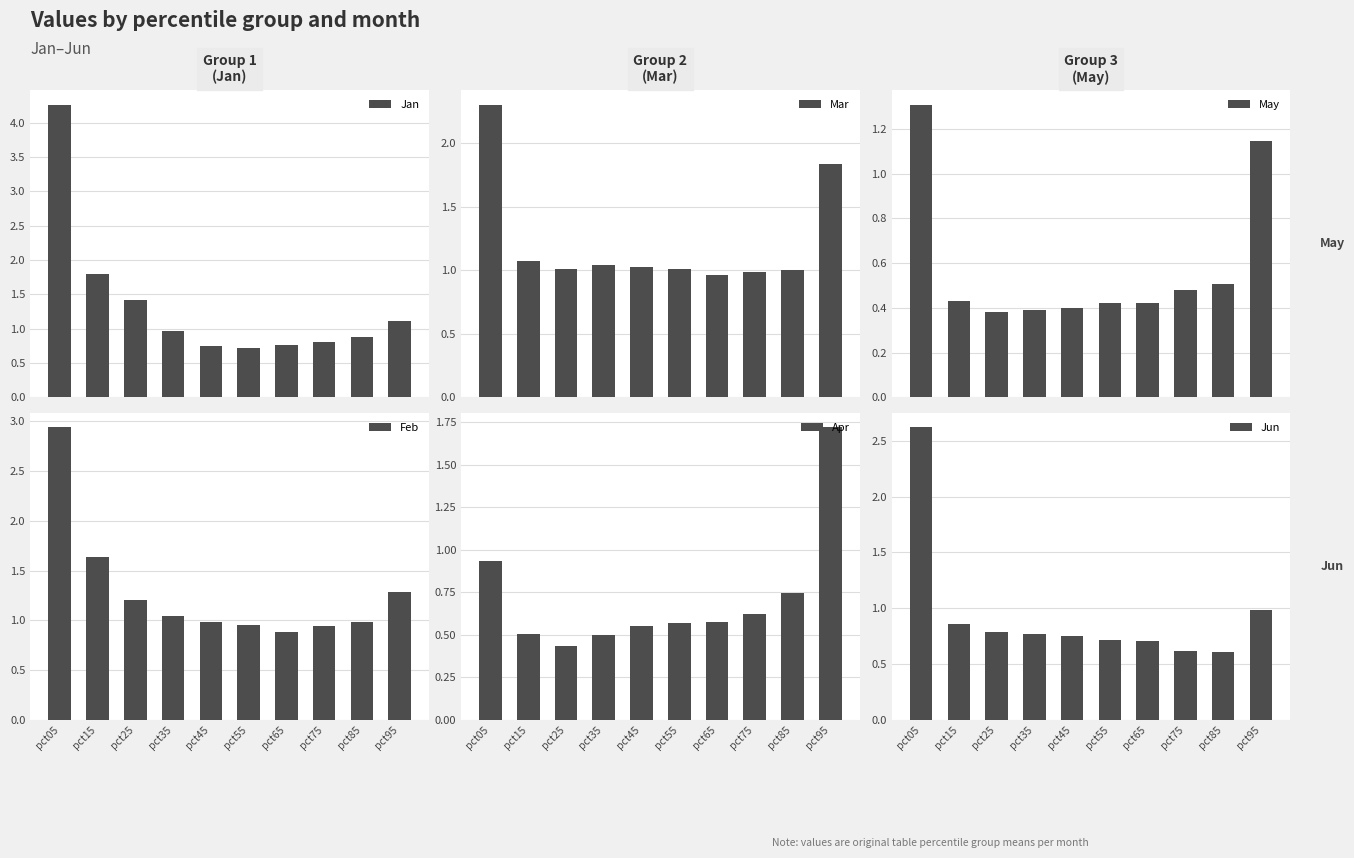

Reading left to right, list all the values displayed in this chart.

Jan: pct05=4.3	pct15=1.8	pct25=1.4	pct35=1.0	pct45=0.7	pct55=0.7	pct65=0.8	pct75=0.8	pct85=0.9	pct95=1.1
Feb: pct05=2.9	pct15=1.6	pct25=1.2	pct35=1.0	pct45=1.0	pct55=1.0	pct65=0.9	pct75=0.9	pct85=1.0	pct95=1.3
Mar: pct05=2.3	pct15=1.1	pct25=1.0	pct35=1.0	pct45=1.0	pct55=1.0	pct65=1.0	pct75=1.0	pct85=1.0	pct95=1.8
Apr: pct05=0.9	pct15=0.5	pct25=0.4	pct35=0.5	pct45=0.6	pct55=0.6	pct65=0.6	pct75=0.6	pct85=0.7	pct95=1.7
May: pct05=1.3	pct15=0.4	pct25=0.4	pct35=0.4	pct45=0.4	pct55=0.4	pct65=0.4	pct75=0.5	pct85=0.5	pct95=1.1
Jun: pct05=2.6	pct15=0.9	pct25=0.8	pct35=0.8	pct45=0.8	pct55=0.7	pct65=0.7	pct75=0.6	pct85=0.6	pct95=1.0